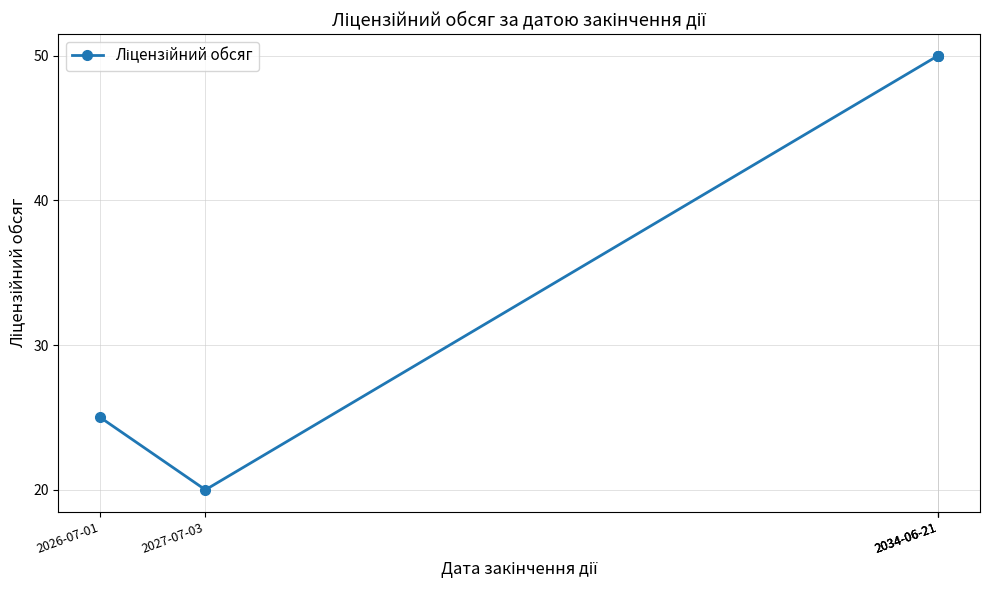

How many distinct data groups are displayed?

1